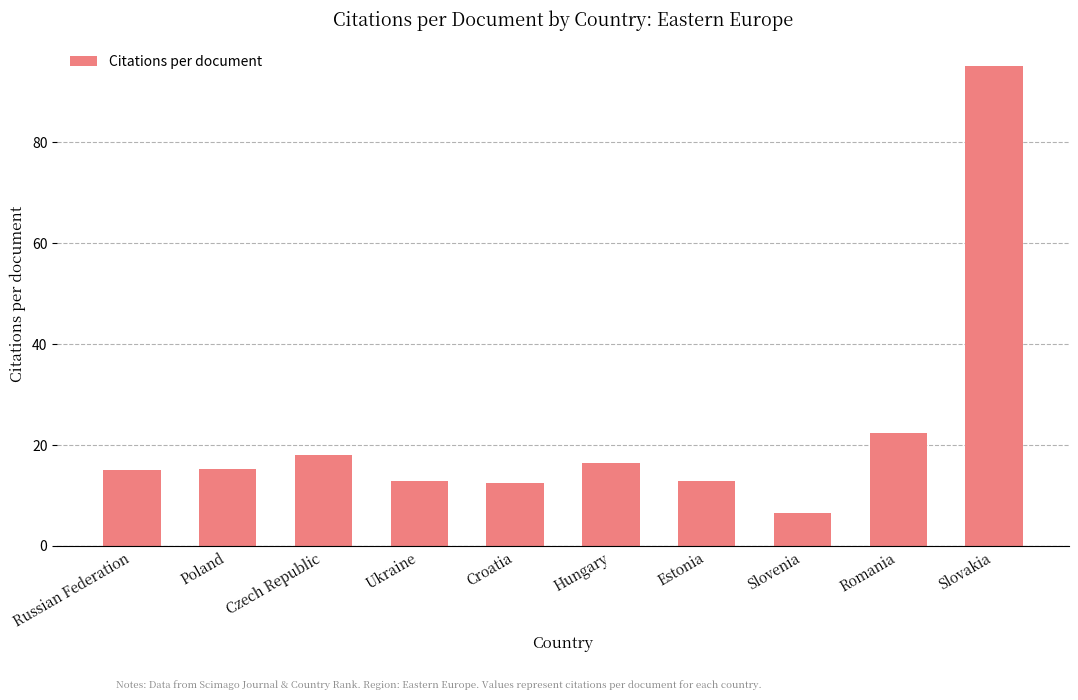

True or false: the data shows 7.4 at Poland.

False